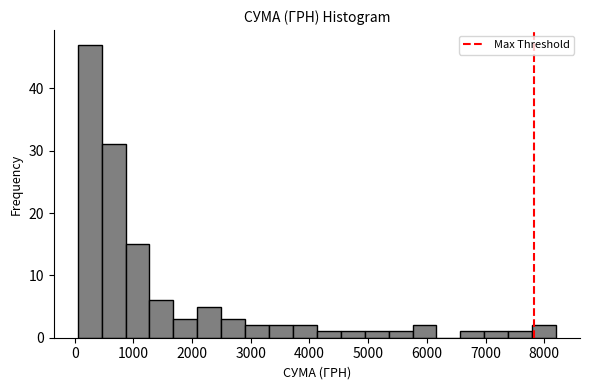

Which range on the x-axis has the tallest bar?

100 to 500